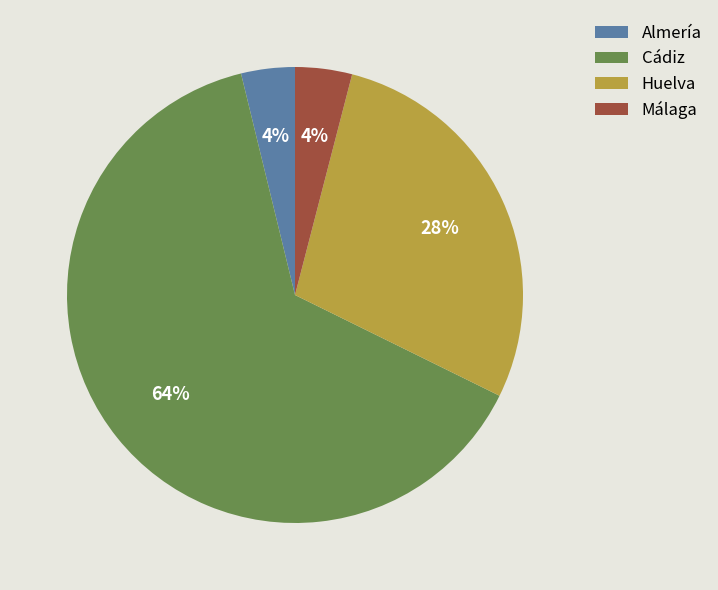

Is there a majority slice in this chart?

Yes